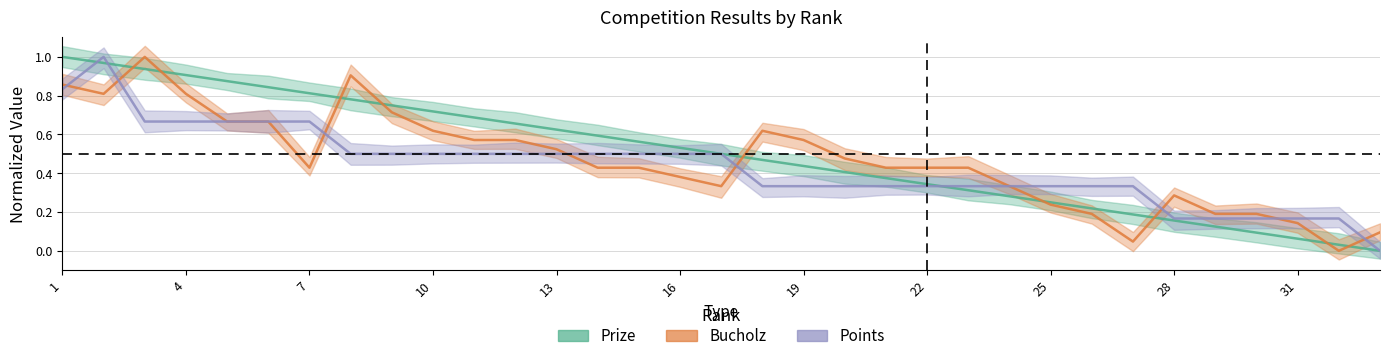

Is it true that Prize equals 0.3 at 24?

True